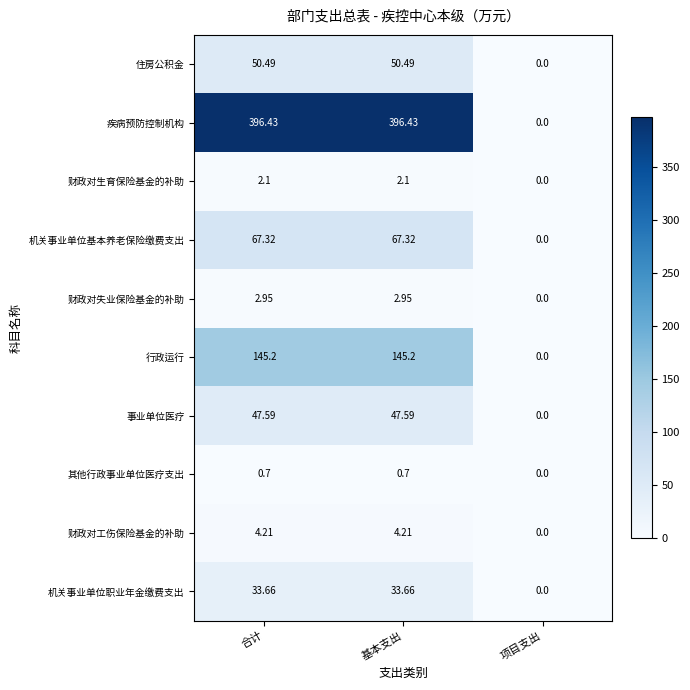

Is the value of 其他行政事业单位医疗支出 at 合计 greater than the value of 财政对工伤保险基金的补助 at 项目支出?

Yes